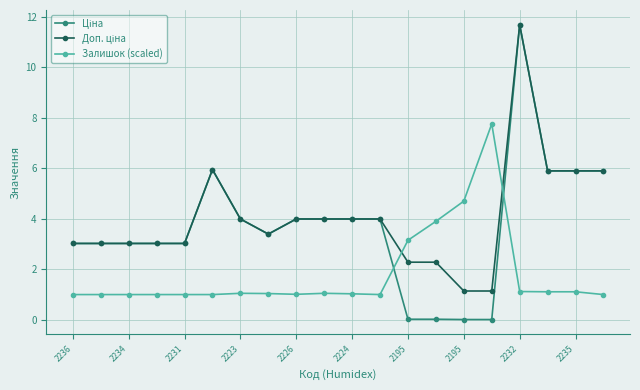

What is the maximum value for Залишок (scaled)?

7.8